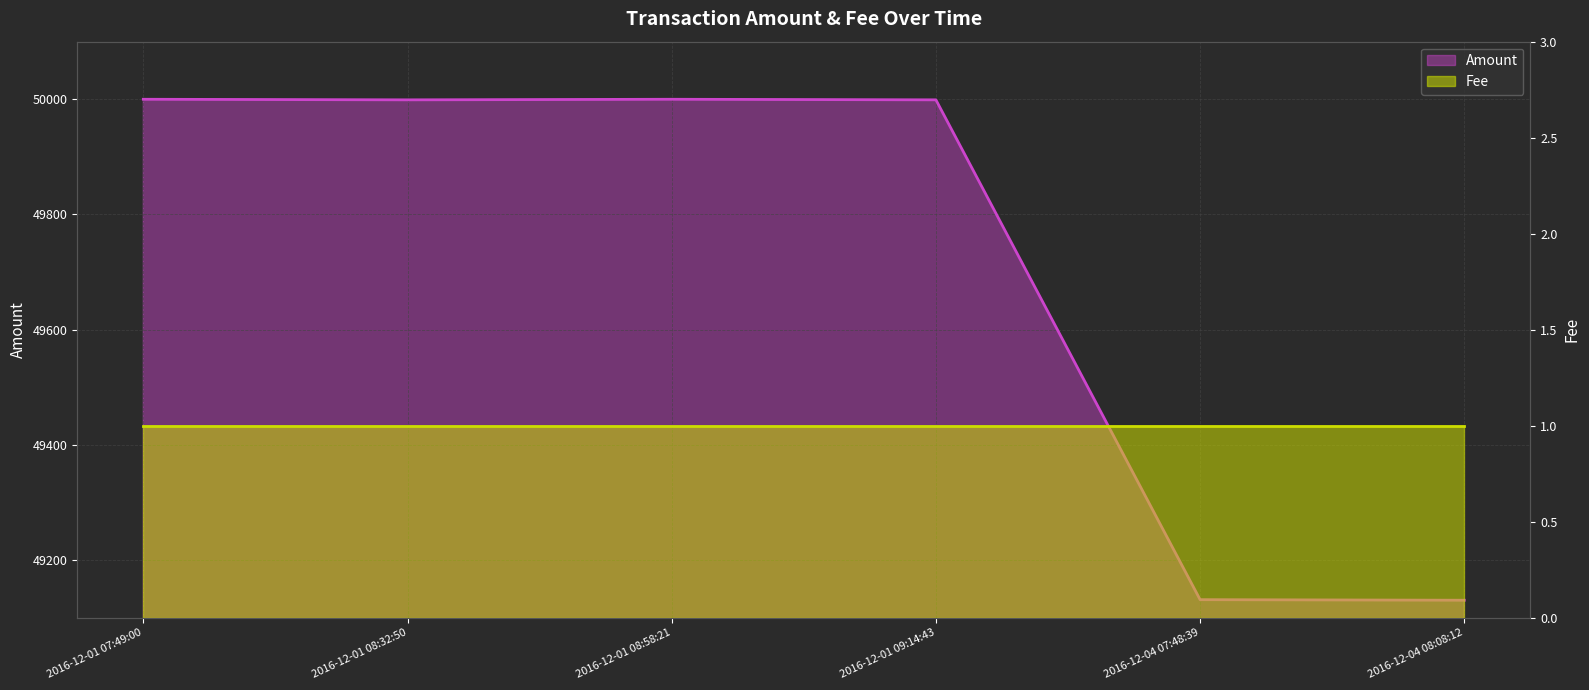

What is the maximum value shown in the chart?

50000.0